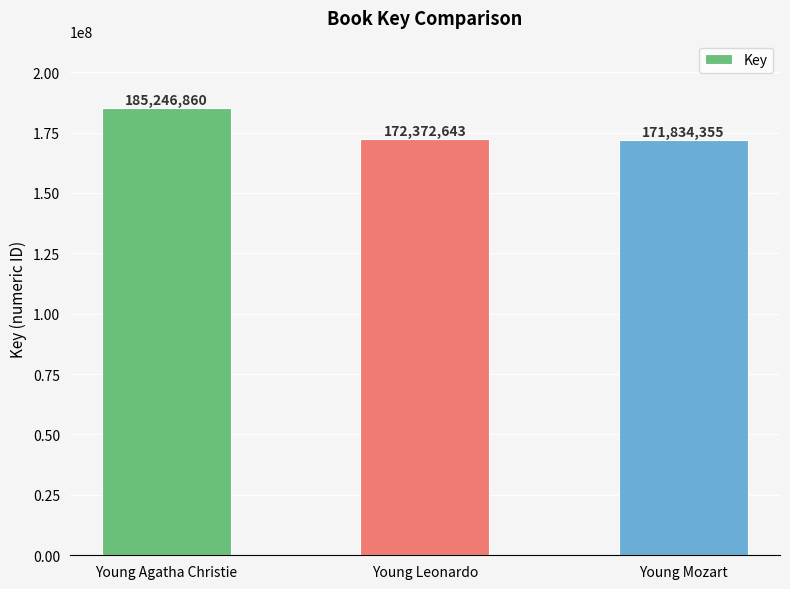

Where does the data first go above 172372643?

Young Agatha Christie